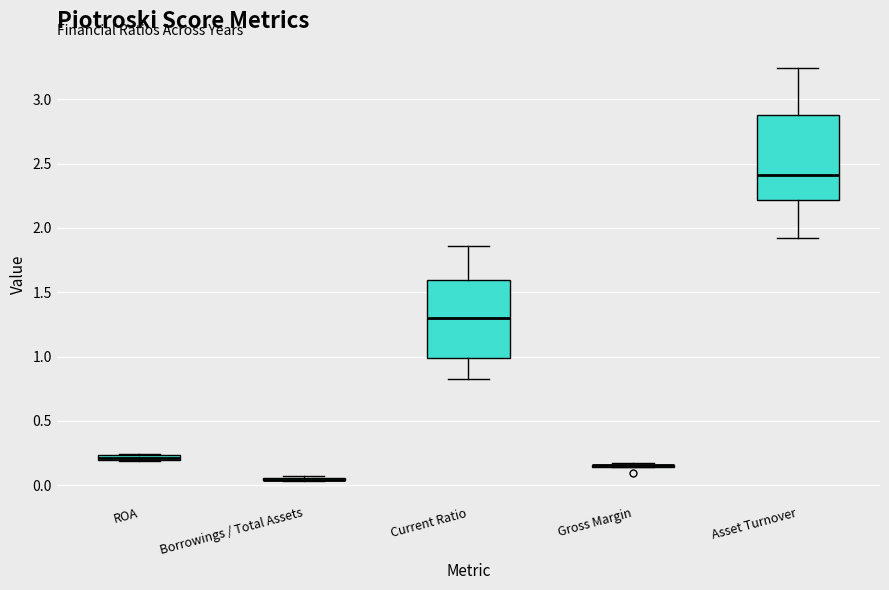

Comparing the boxes themselves (not the whiskers), which one is the tallest?

Asset Turnover